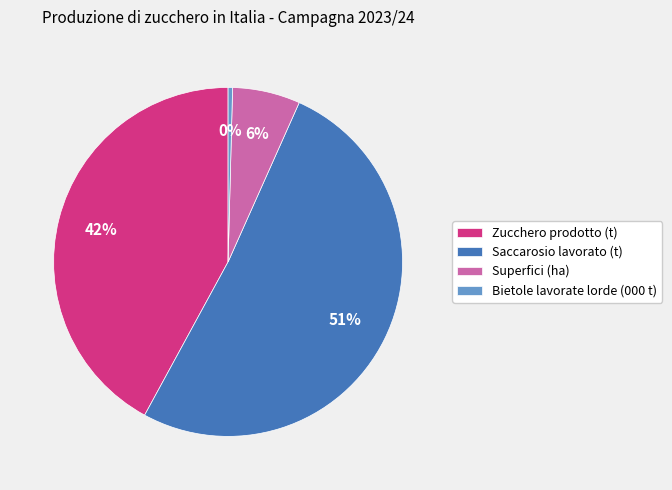

Count the number of slices in the pie.

4